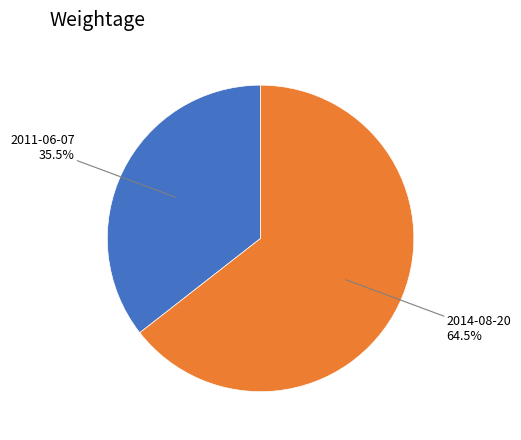

Is there any slice that represents more than half of the pie?

Yes